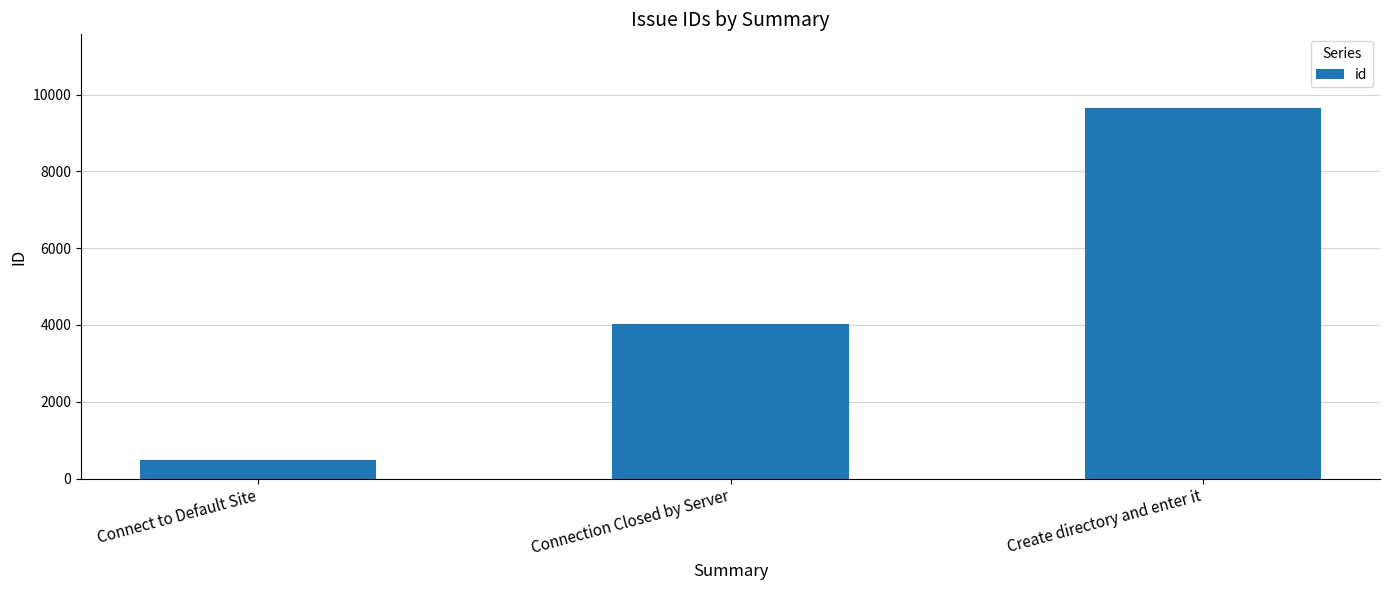

Rank the categories by value from highest to lowest.

Create directory and enter it, Connection Closed by Server, Connect to Default Site